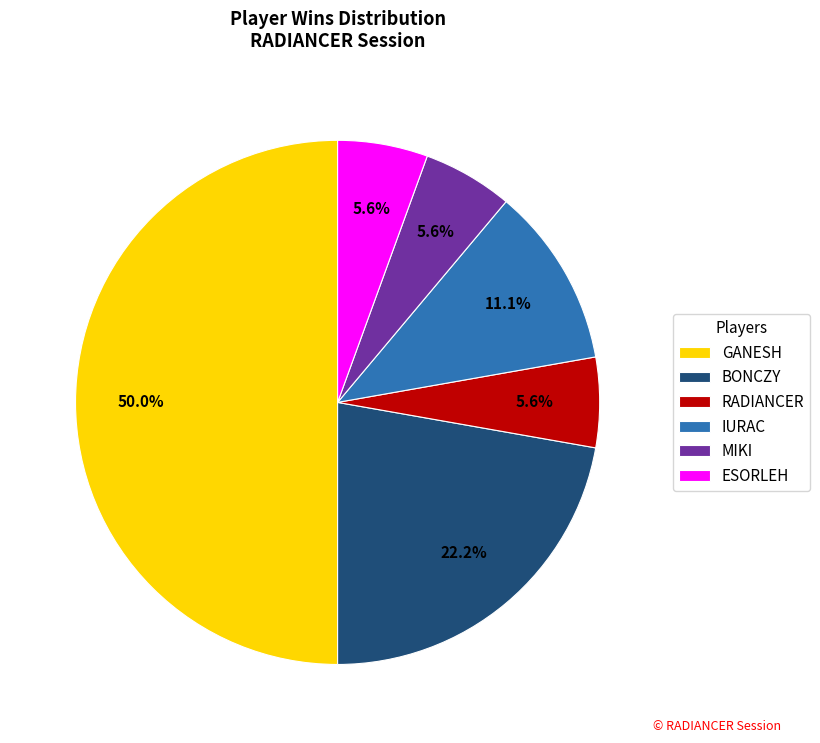

To the nearest percent, what percentage of the pie is ESORLEH?

6%